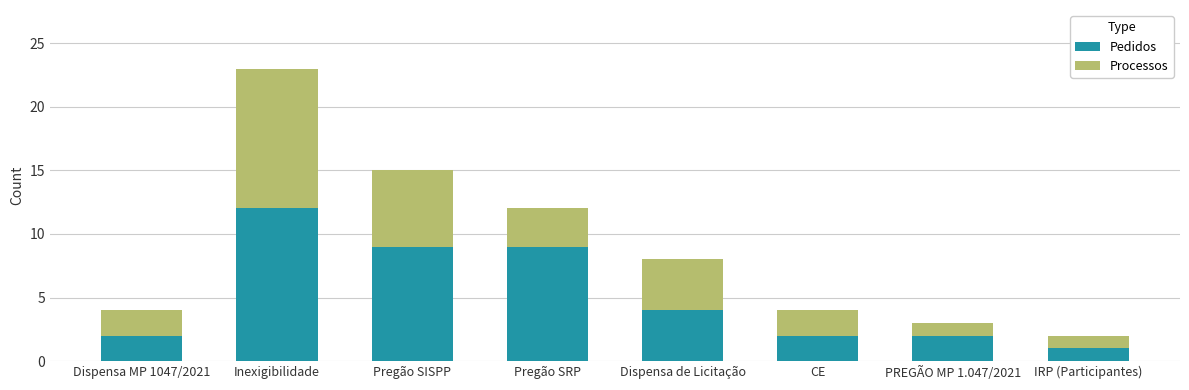

What is the difference between the maximum and minimum values in the Pedidos series?

11